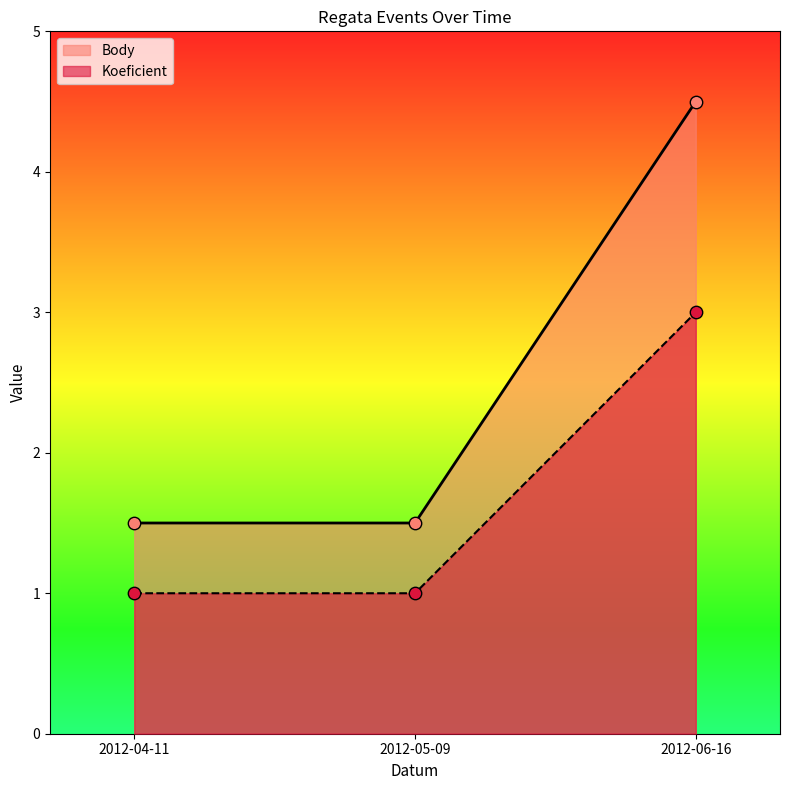

Which series contains the lowest Y value?

Body